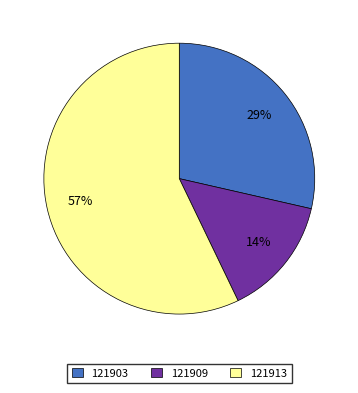

Is the sum of 121913 and 121909 greater than half?

Yes